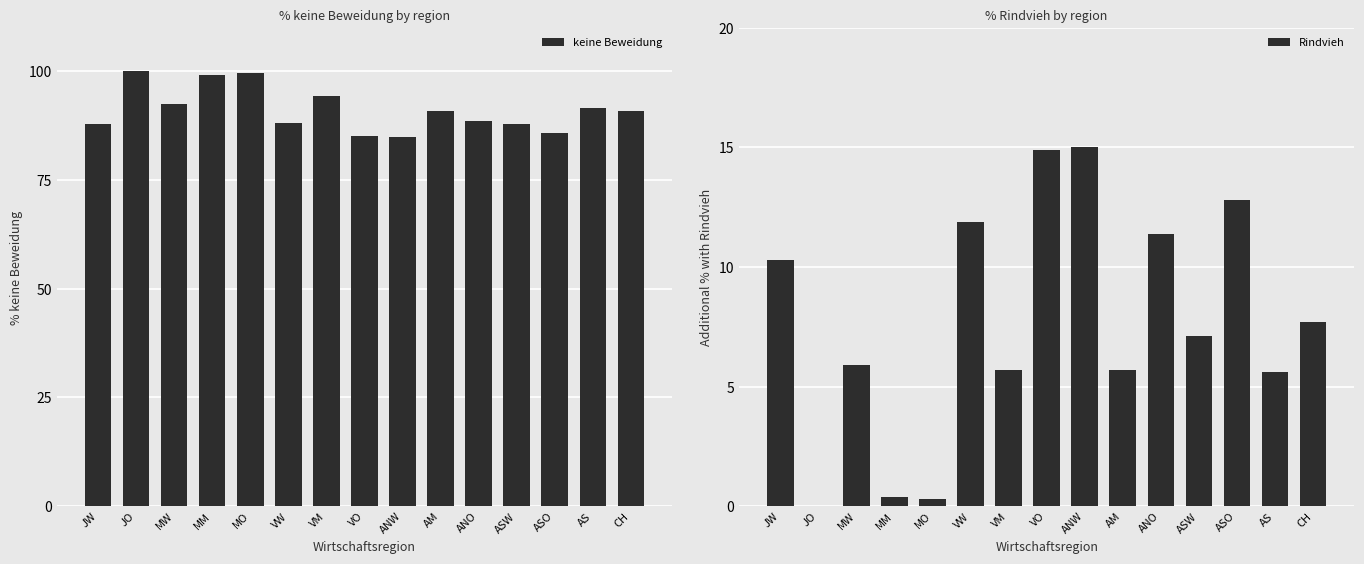

How many distinct data groups are displayed?

2